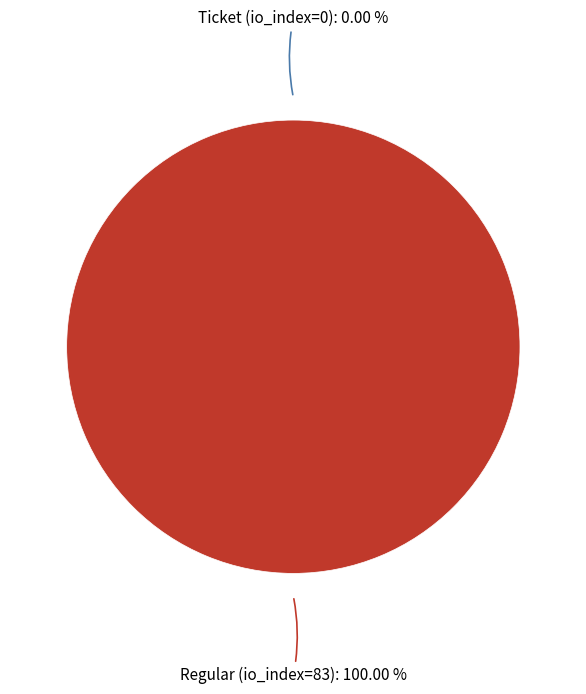

What portion of the pie excludes Ticket (io_index=0)?

100.0%